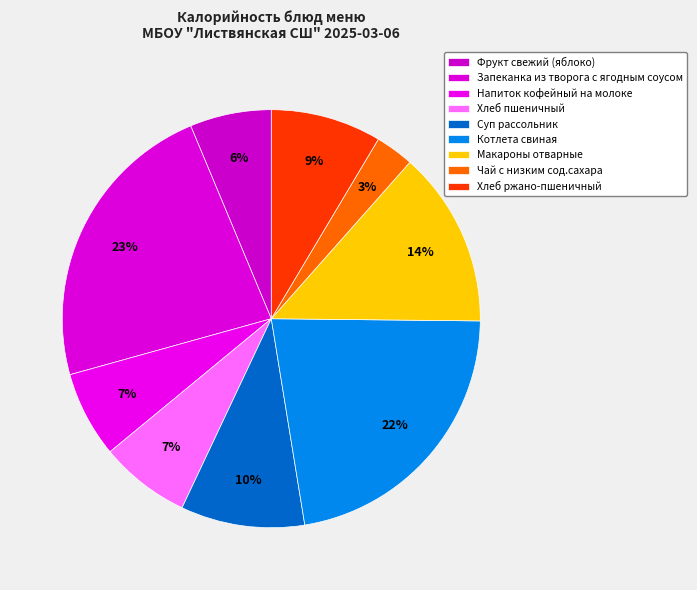

To the nearest percent, what is the difference between the Котлета свиная and Чай с низким сод.сахара slice percentages?

19%